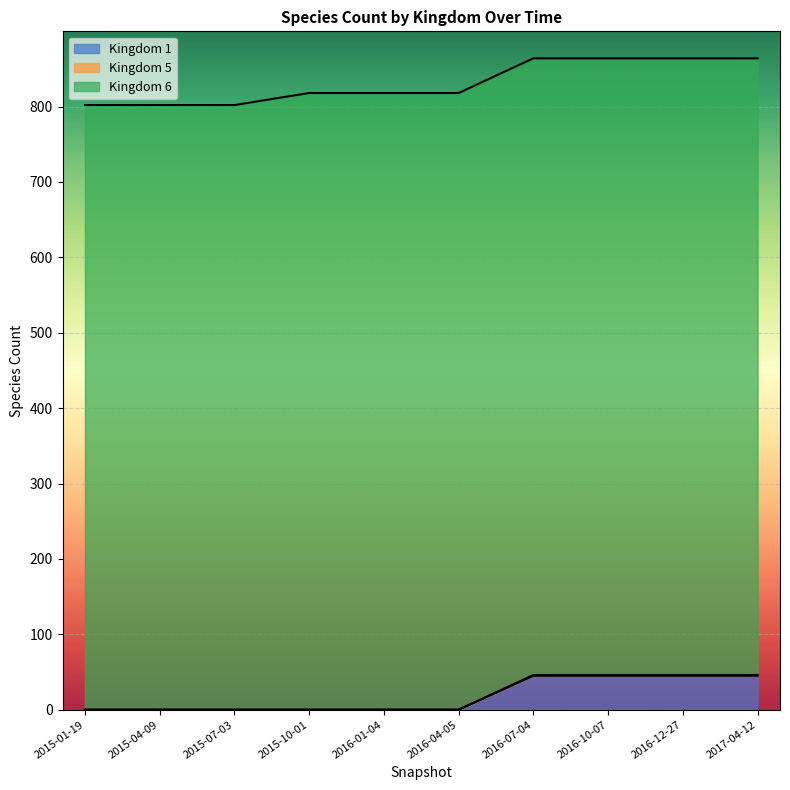

Is it true that kingdom 5 equals 0 at 2015-04-09?

False